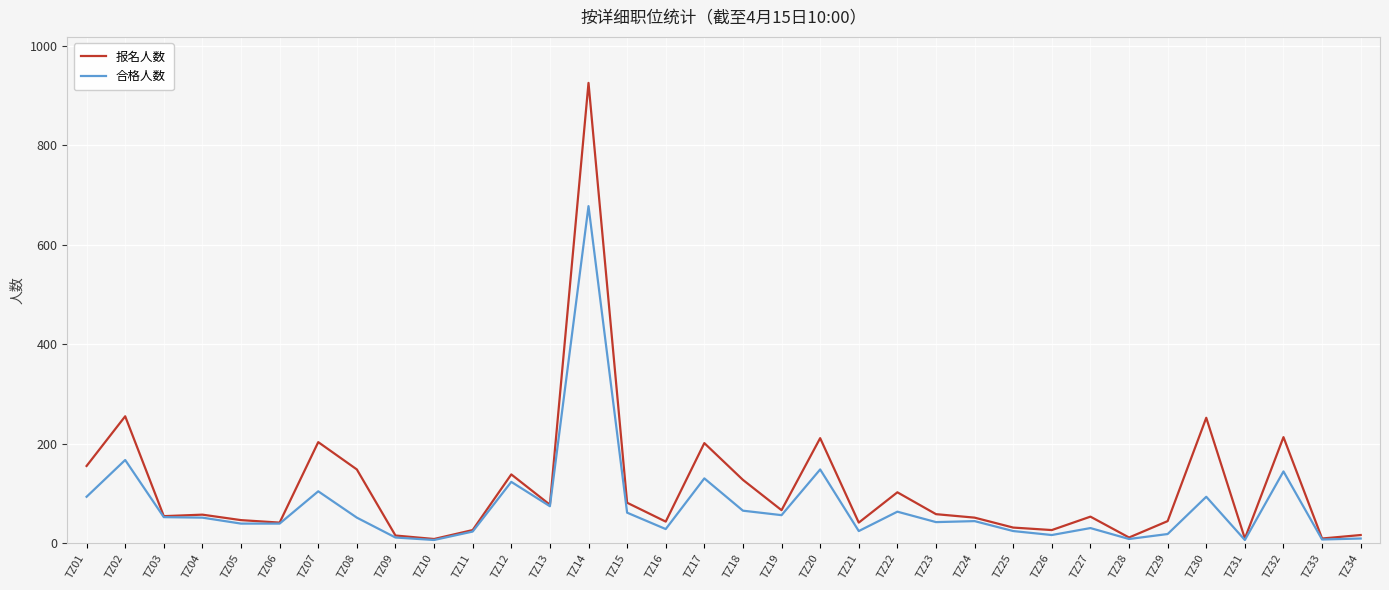

Rank the series by their maximum value, from lowest to highest.

合格人数, 报名人数